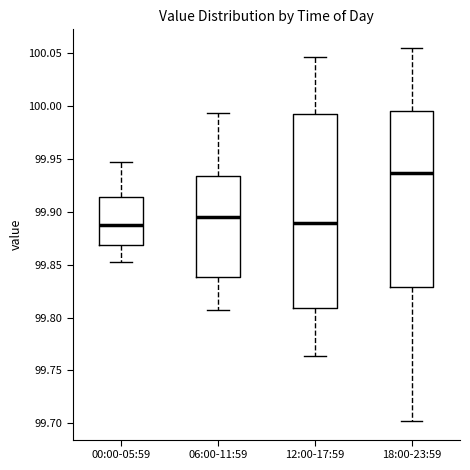

Reading left to right, read every box against the y-axis: the position of its median line, the range the box covers, and the ends of its whiskers. The values are not printed on the chart, so give them approximately, as read against the axis.

00:00-05:59: median 99.885, box 99.870 to 99.915, whiskers 99.850 to 99.945
06:00-11:59: median 99.895, box 99.840 to 99.935, whiskers 99.805 to 99.995
12:00-17:59: median 99.890, box 99.810 to 99.995, whiskers 99.765 to 100.045
18:00-23:59: median 99.935, box 99.830 to 99.995, whiskers 99.700 to 100.055